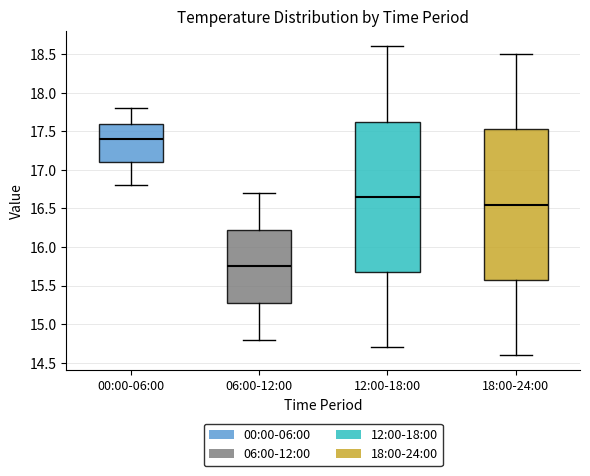

Reading left to right, transcribe this box plot: for each box, give where its median line is, the range the box spans, and where its two whiskers end, as read against the y-axis. The values are not printed on the chart, so give them approximately, as read against the axis.

00:00-06:00: median 17.40, box 17.10 to 17.60, whiskers 16.80 to 17.80
06:00-12:00: median 15.75, box 15.30 to 16.25, whiskers 14.80 to 16.70
12:00-18:00: median 16.65, box 15.70 to 17.65, whiskers 14.70 to 18.60
18:00-24:00: median 16.55, box 15.60 to 17.55, whiskers 14.60 to 18.50